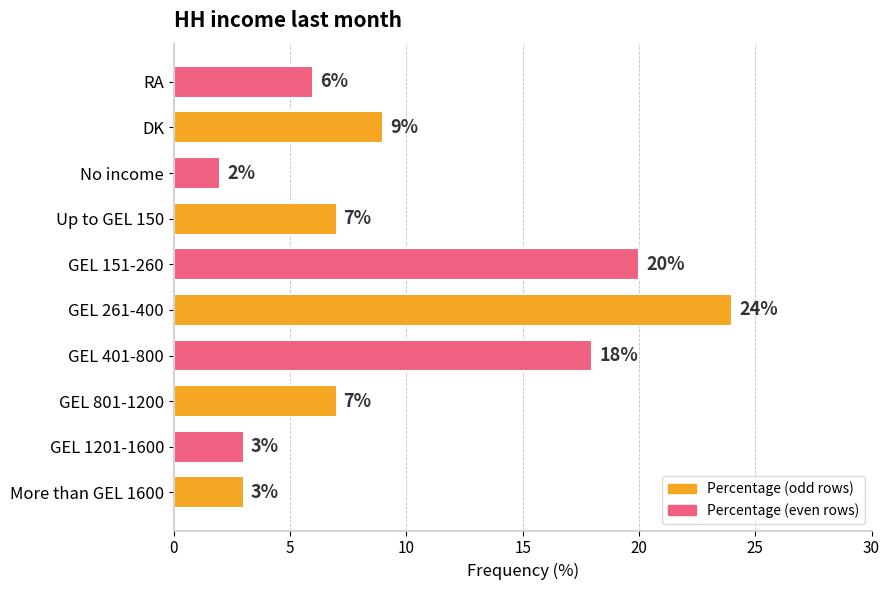

What is the change in value from GEL 261-400 to No income?

-22